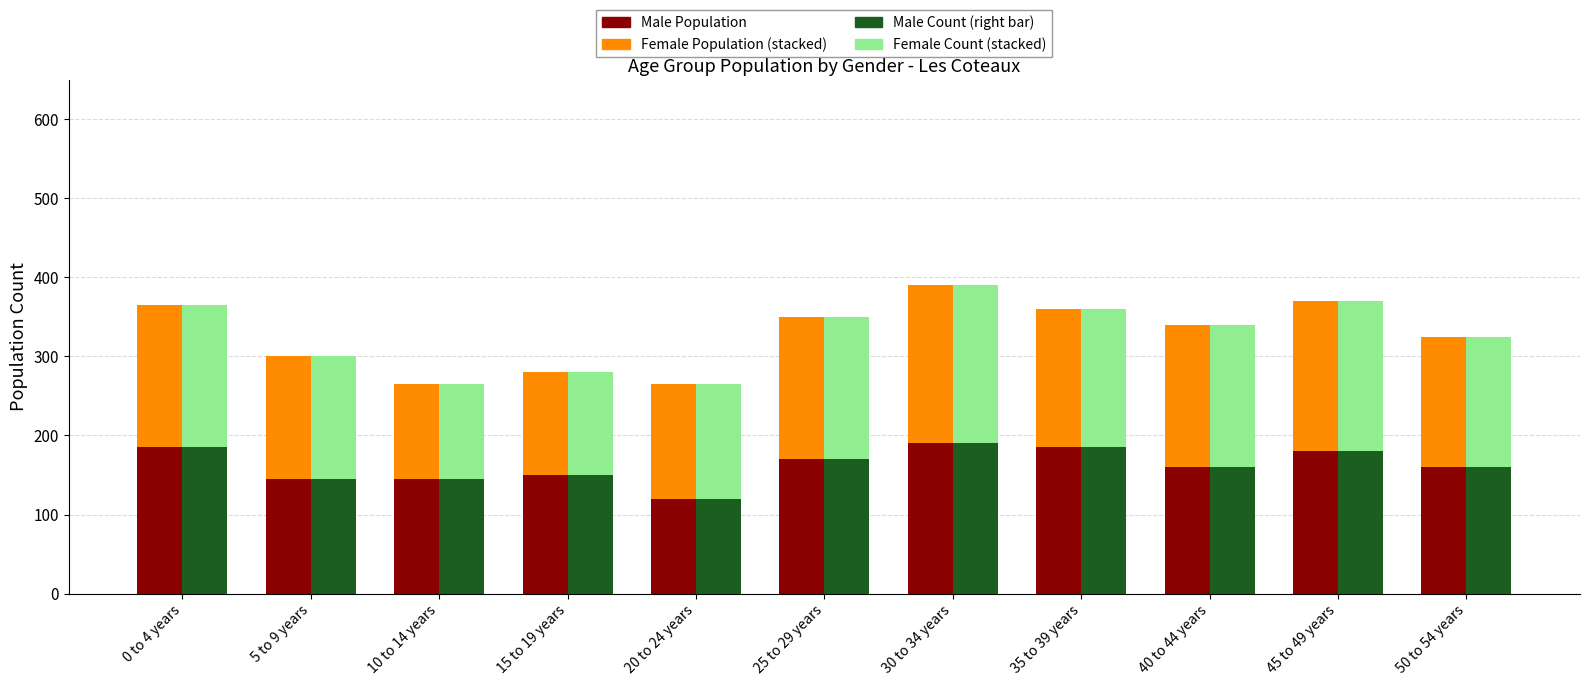

Are the bars horizontal?

No